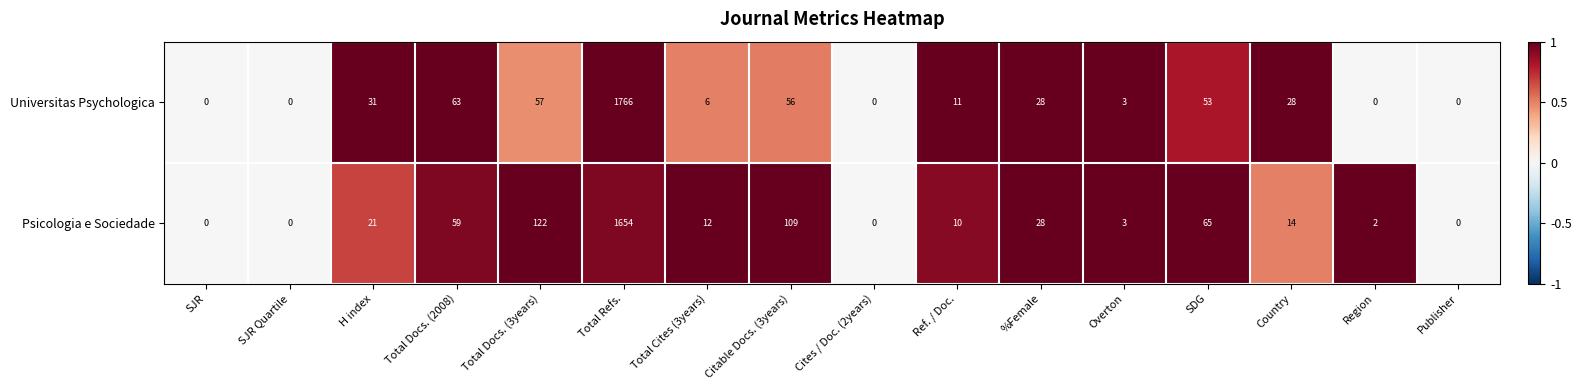

The Universitas Psychologica series shows 1 at Overton. True or false?

False